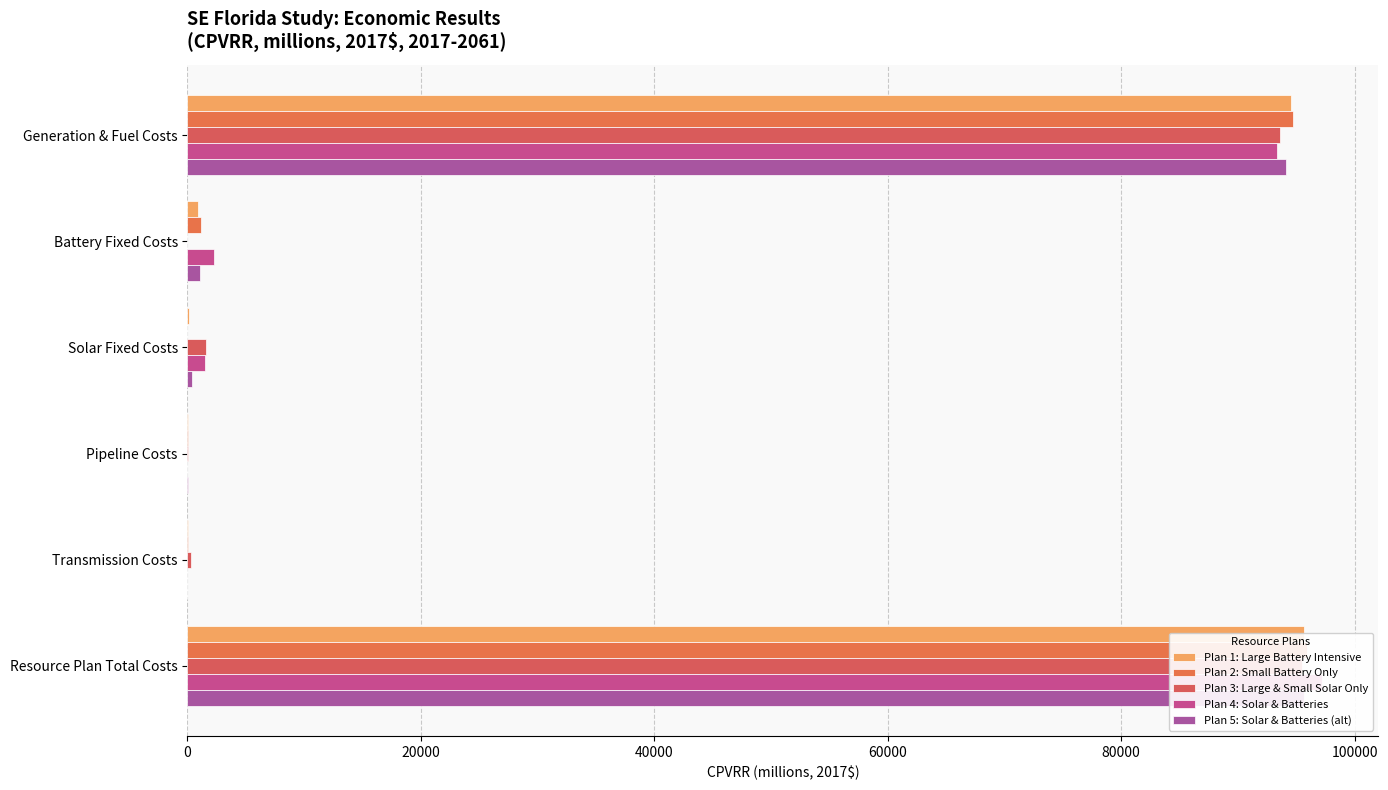

Is it true that Plan 4: Solar & Batteries equals -48313.2 at Pipeline Costs?

False